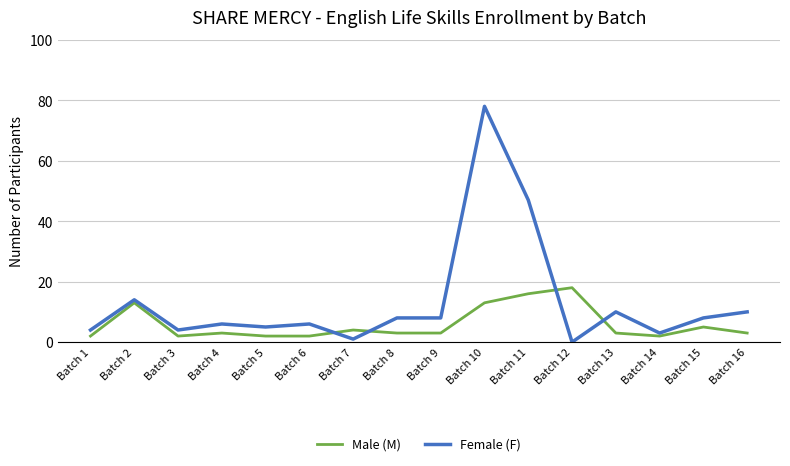

Is the value of Female (F) at Batch 13 greater than the value of Male (M) at Batch 7?

Yes